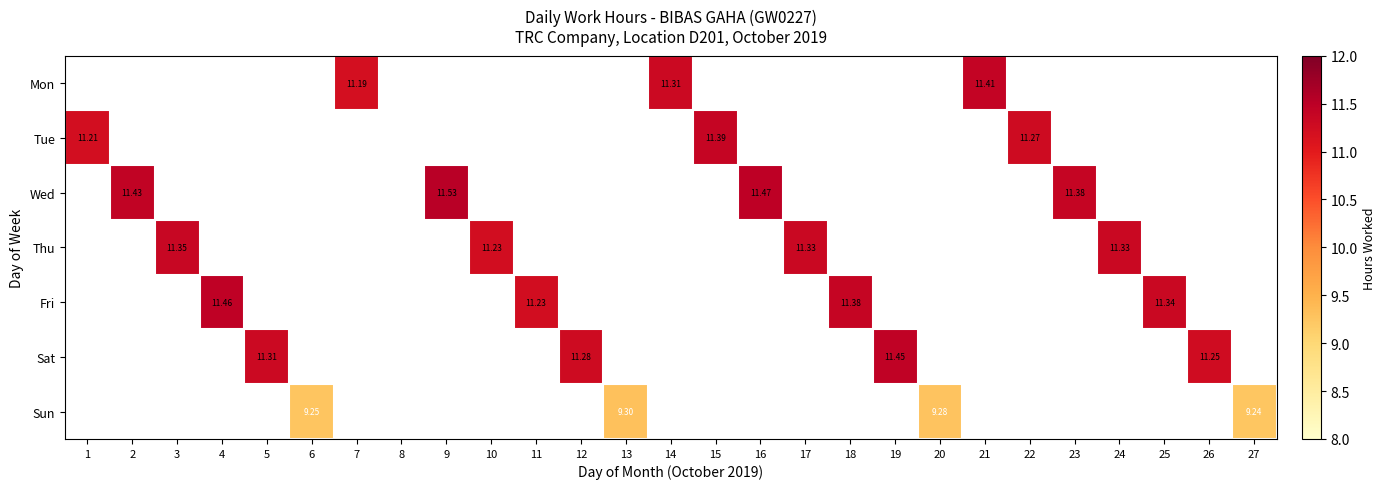

What is the minimum value shown in the chart?

9.2